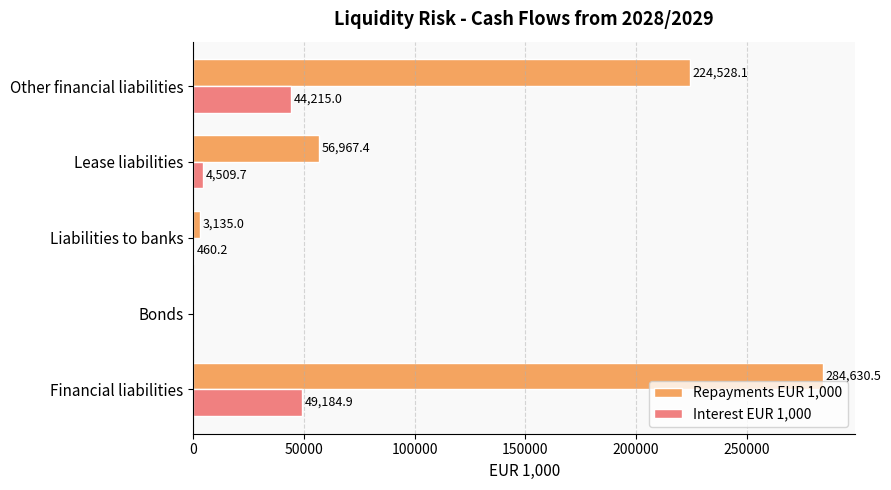

What is the sum of the Interest EUR 1,000 values at Bonds and Other financial liabilities?

44215.0